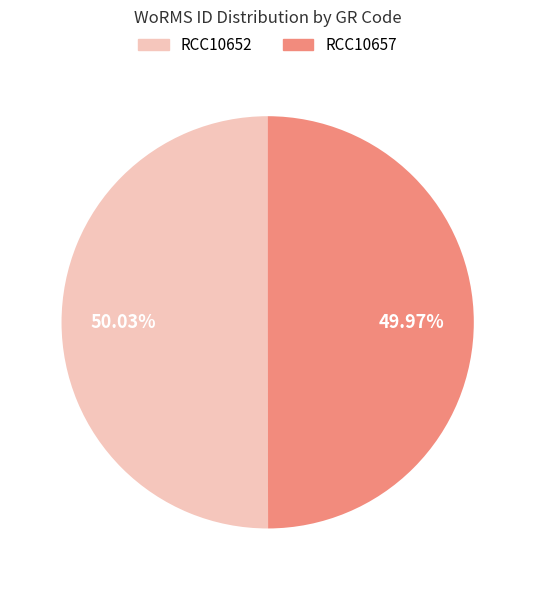

What is the ratio of the value at RCC10652 to the value at RCC10657?

1.0